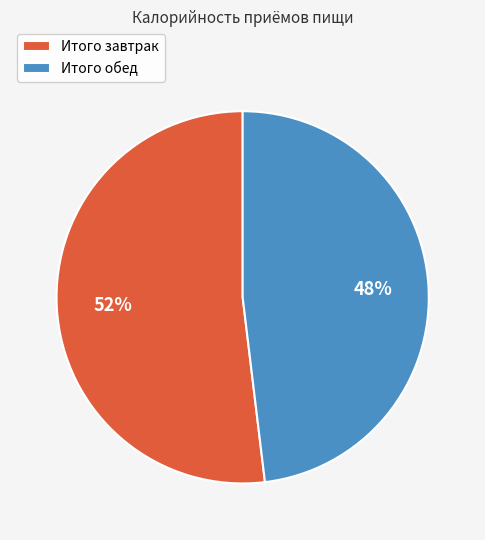

Which category has the smallest portion of the pie?

Итого обед